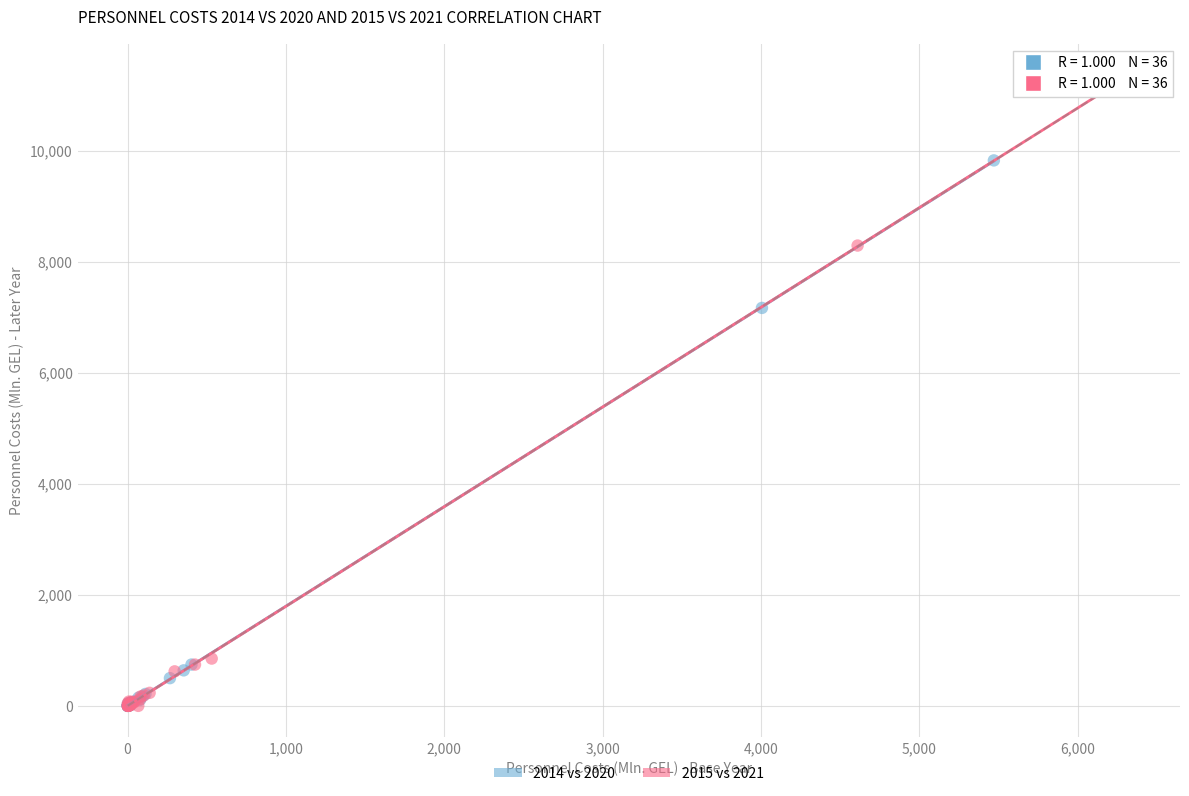

Which series has the largest Y range (max minus min)?

2015 vs 2021